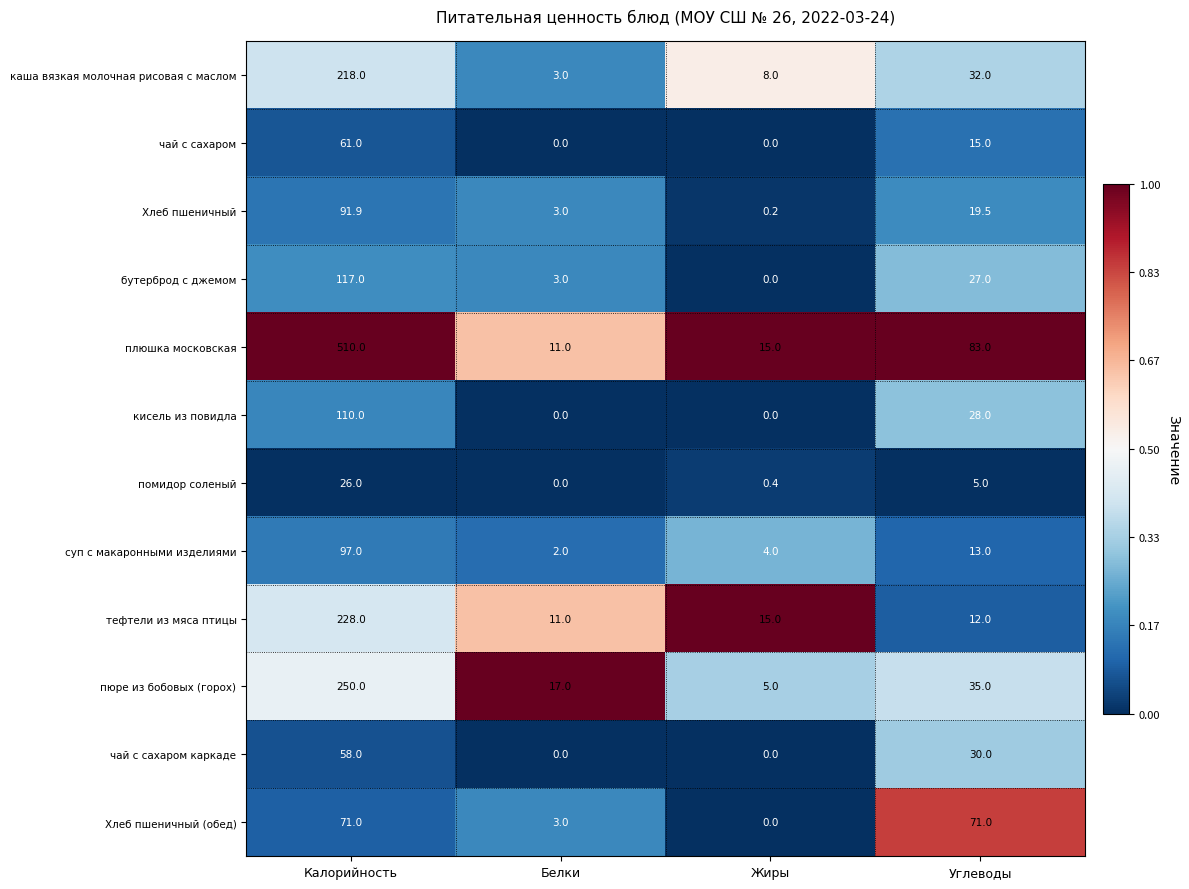

At which category is the sum across all series the highest?

Калорийность